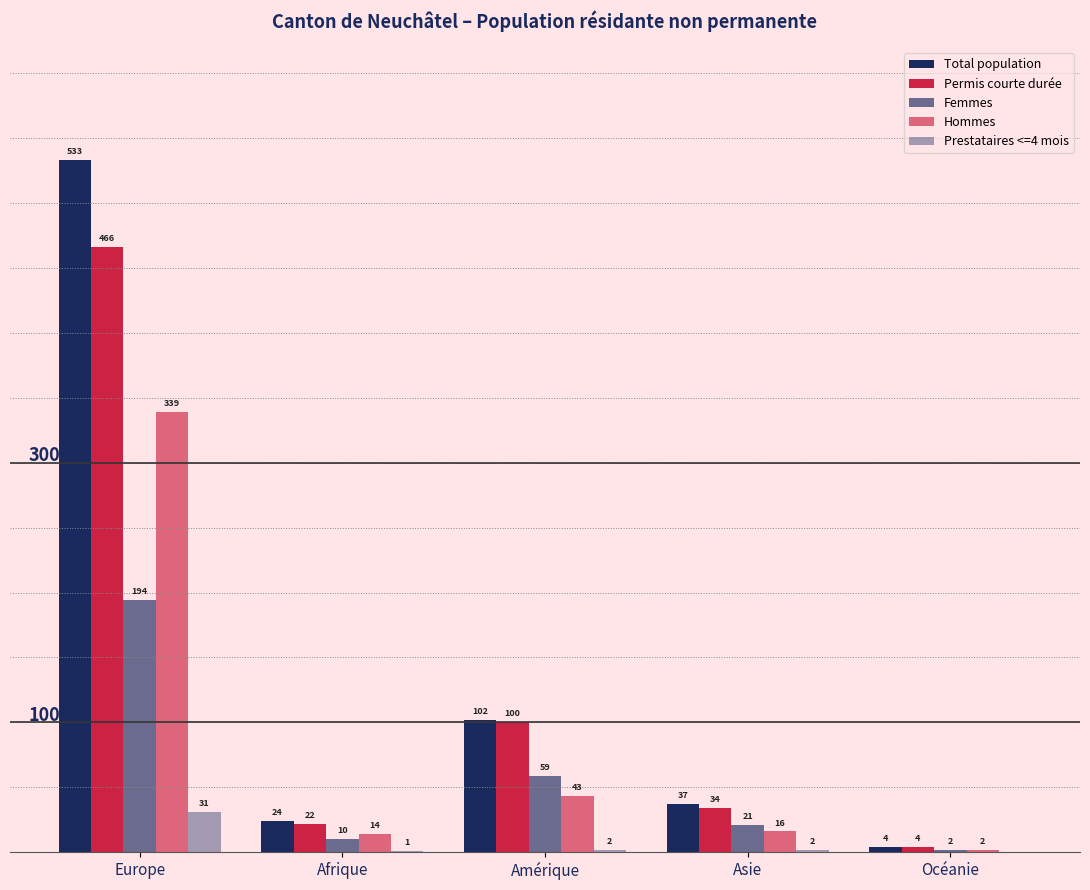

What is the sum of all Permis courte durée values?

626